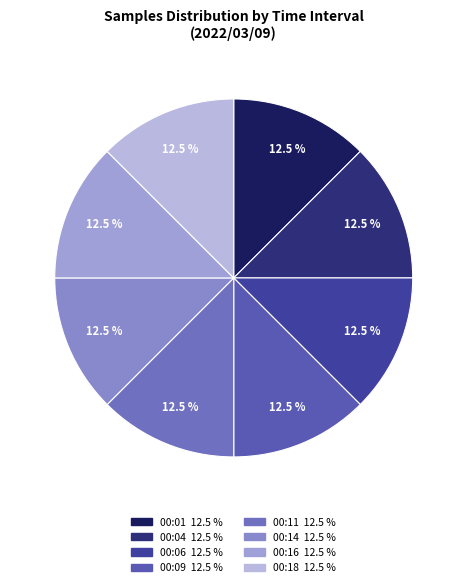

What portion of the pie excludes 00:09?

87.5%